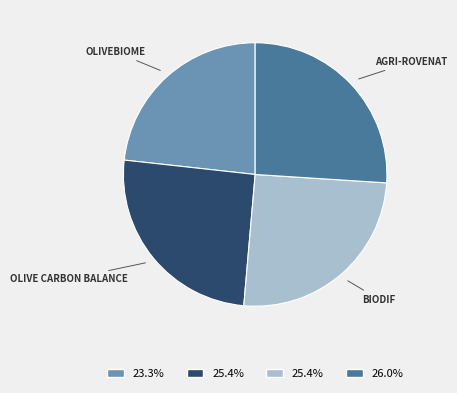

Is there any slice that represents more than half of the pie?

No